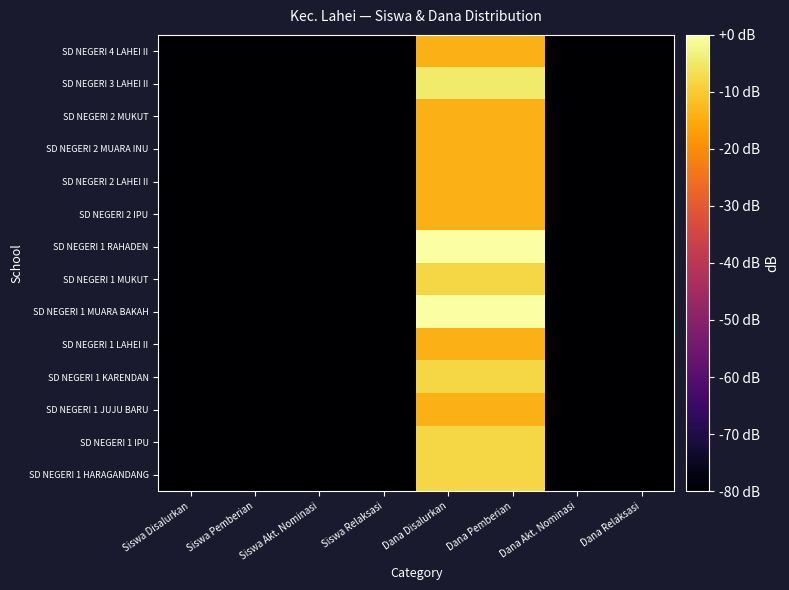

Which label corresponds to the smallest value in the chart?

Siswa Akt. Nominasi